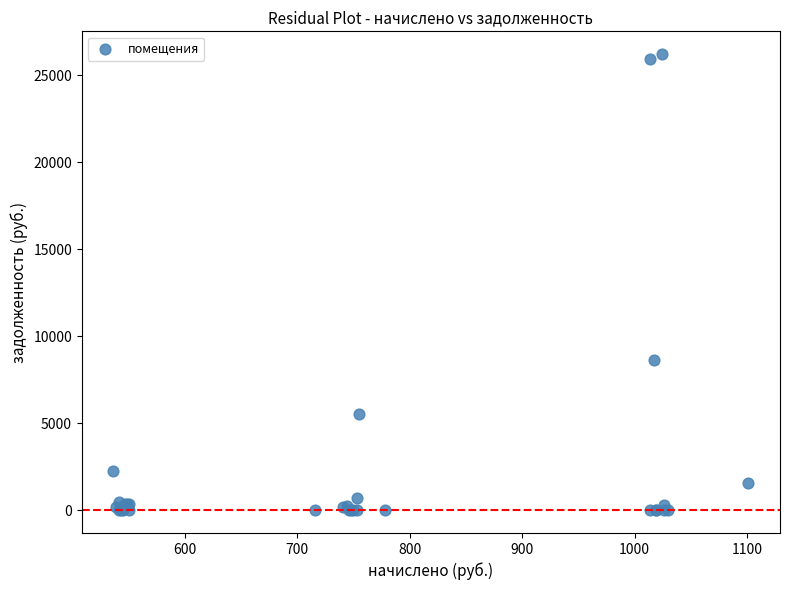

What Y value in the scatter plot is closest to 13112?

8626.2